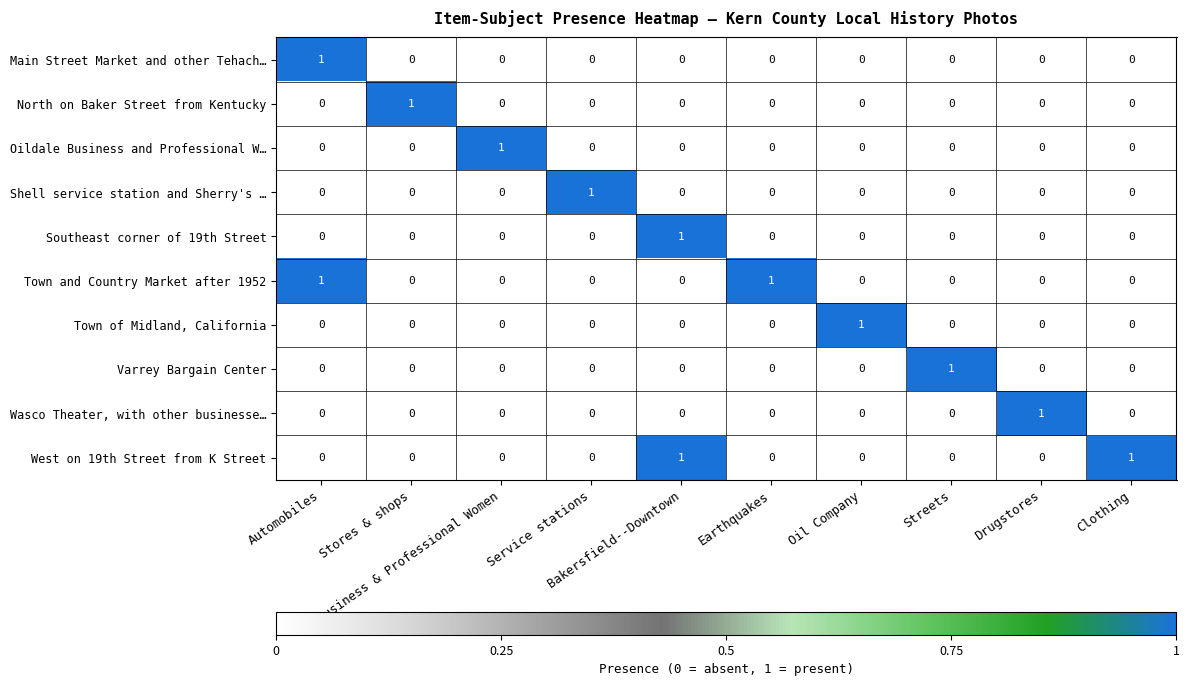

At how many categories does at least one series exceed 0?

10